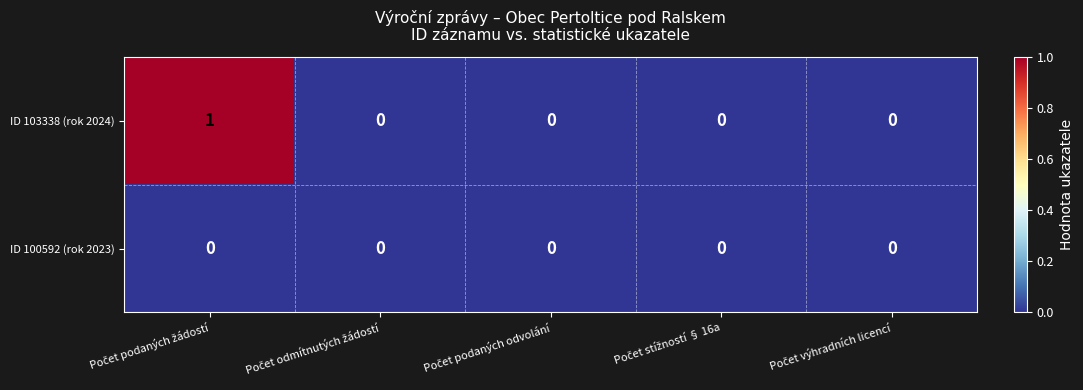

Which series has the largest total across all categories?

ID 103338 (rok 2024)